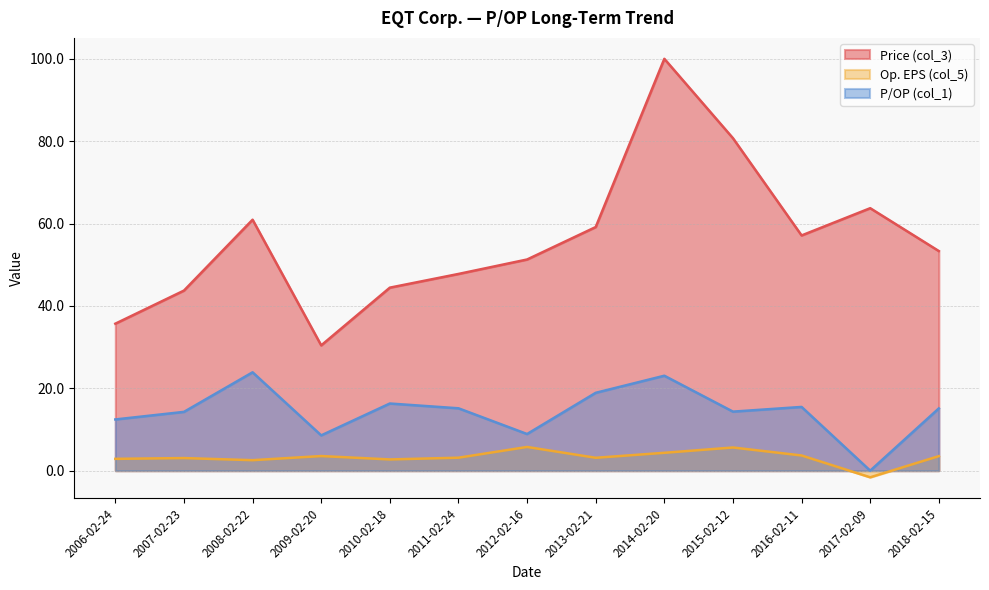

What is the difference between the maximum and minimum values in the Price (col_3) series?

69.6